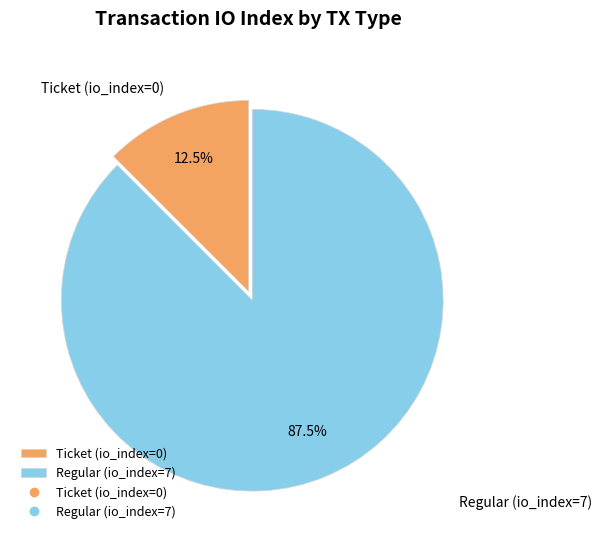

How many segments does this pie chart have?

2